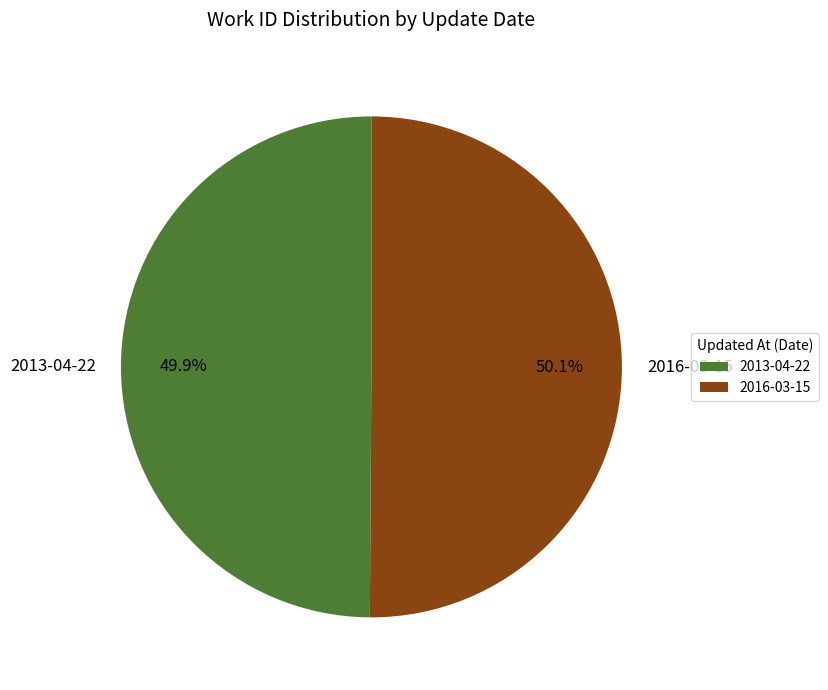

What portion of the pie excludes 2016-03-15?

49.9%